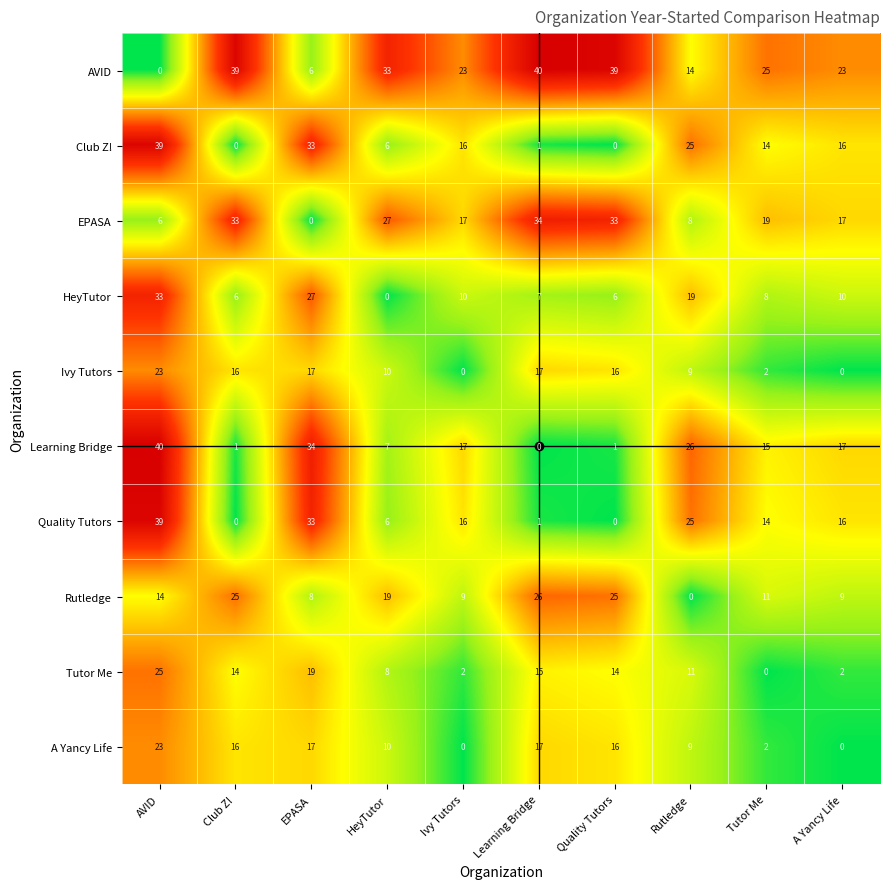

At how many categories does at least one series exceed 16?

10